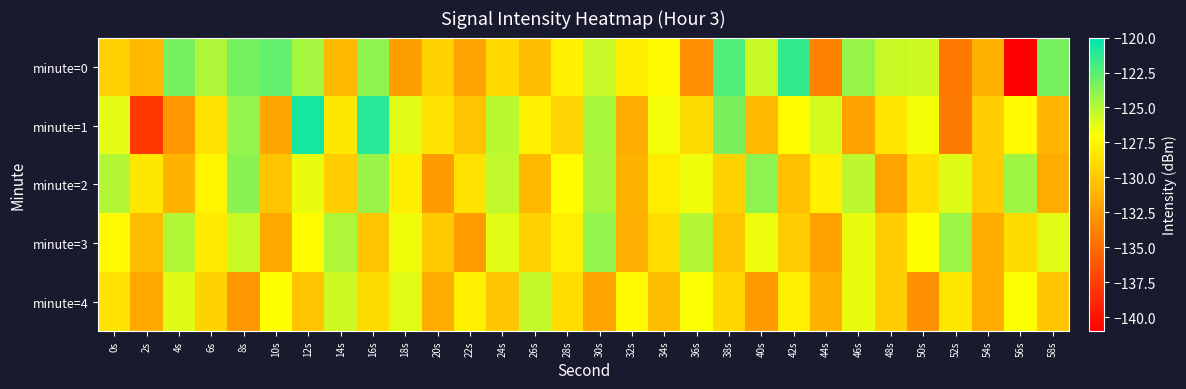

How many categories are shown in the chart?

30